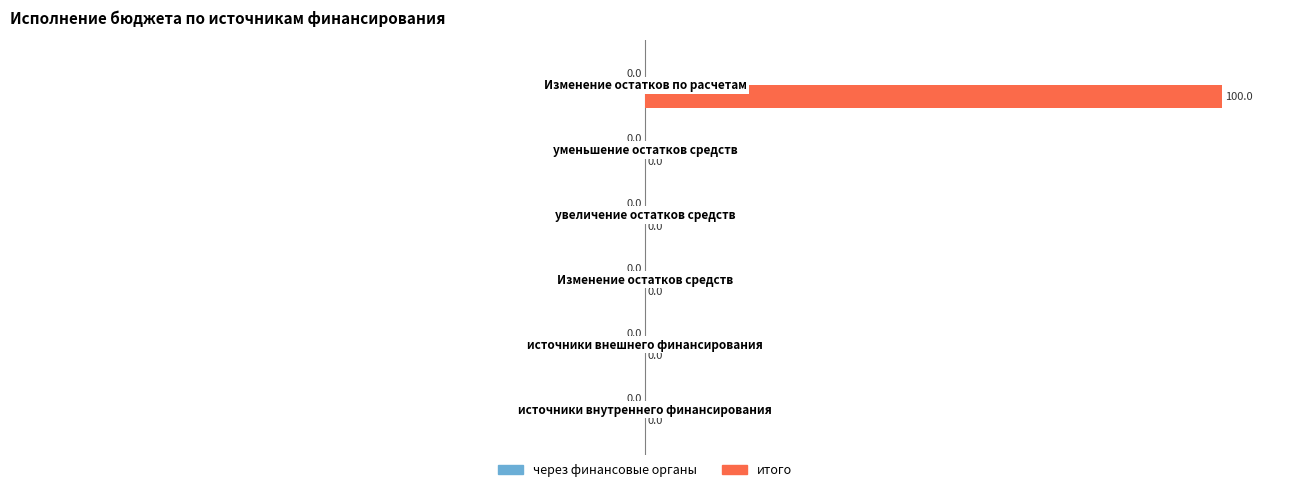

What is the greatest value displayed?

100.0